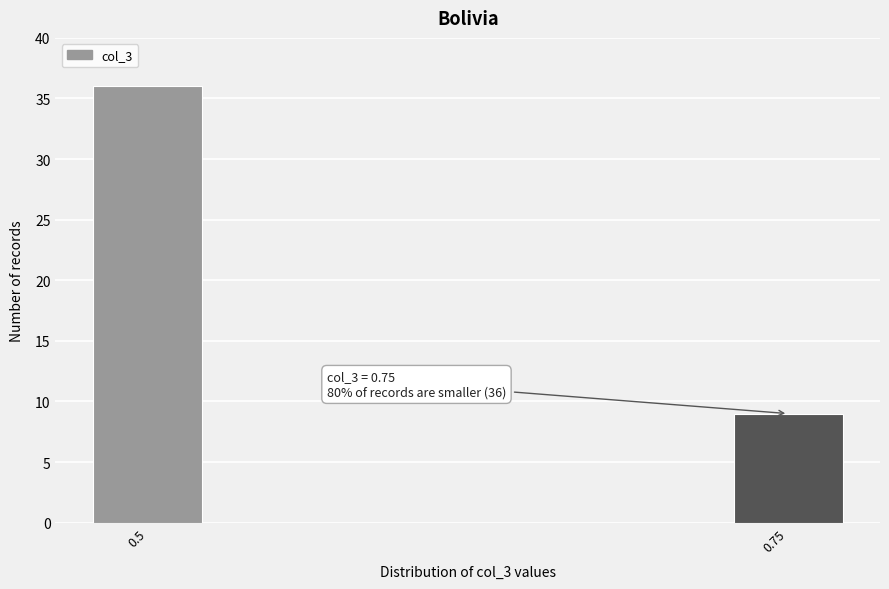

Reading left to right, list all the values displayed in this chart.

36	9